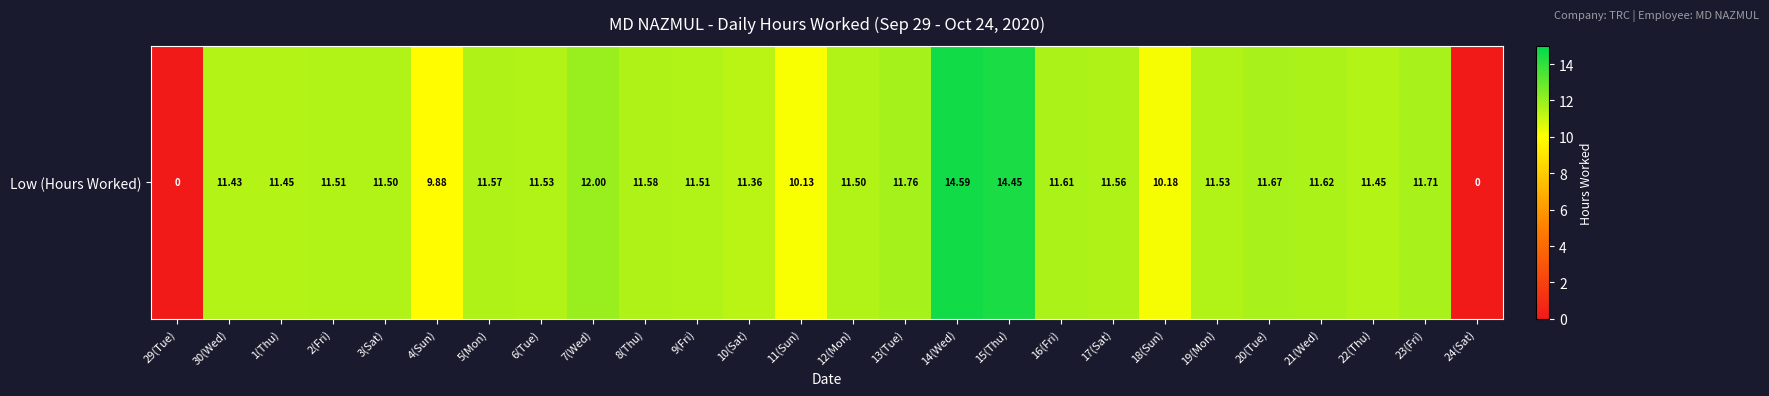

At which category does the chart reach its peak across all series?

14(Wed)